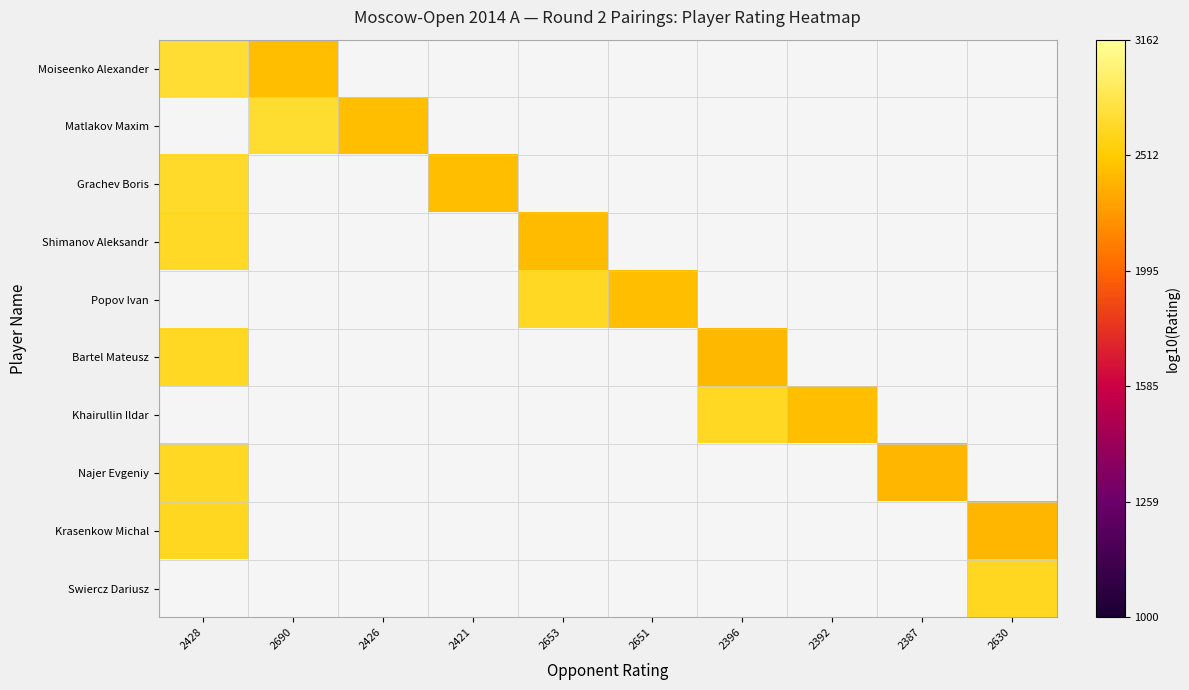

Which category has the lowest value across all series?

2630